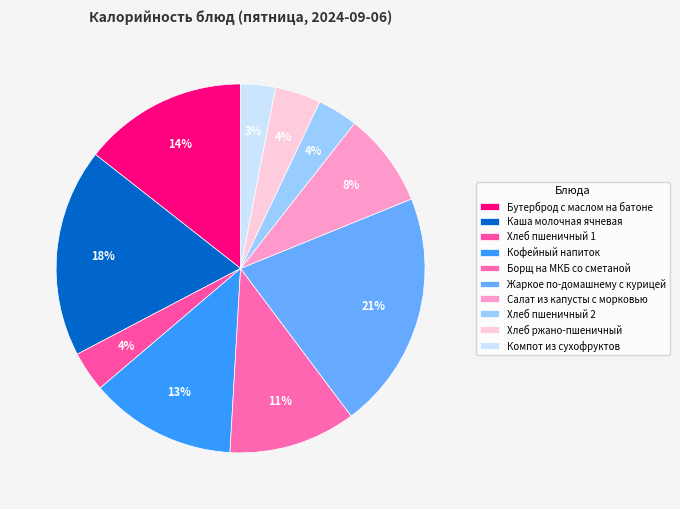

Is there a majority slice in this chart?

No